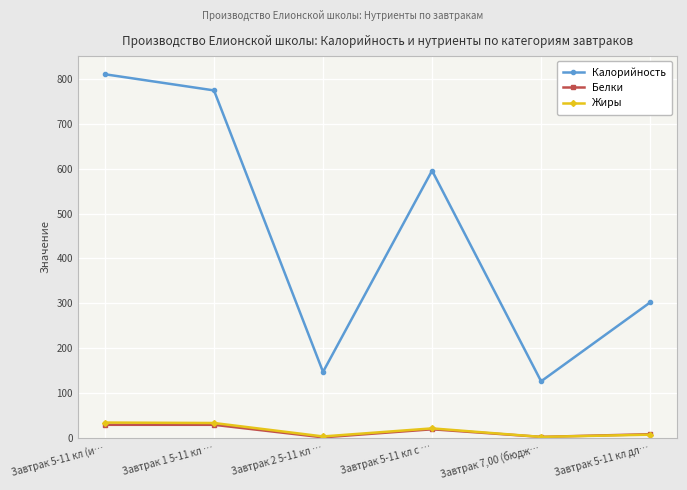

Which series changed the most between Завтрак 2 5-11 кл … and Завтрак 5-11 кл с …?

Калорийность